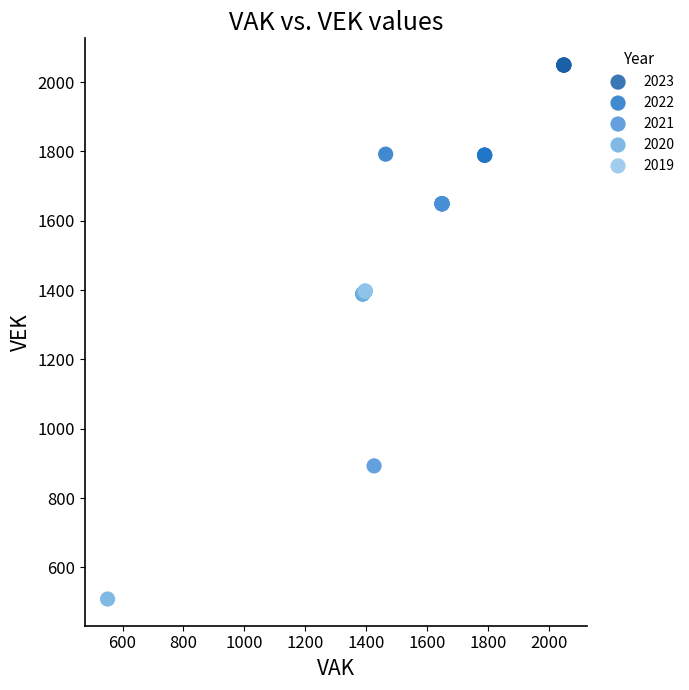

Which series reaches the minimum Y coordinate?

2020